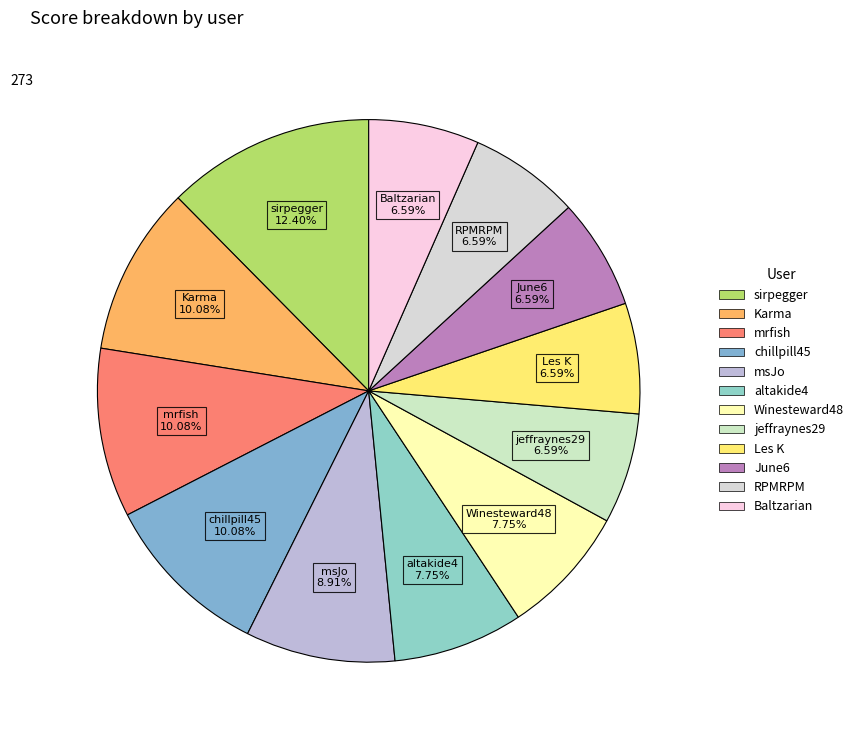

To the nearest percent, what percentage of the pie is RPMRPM?

7%